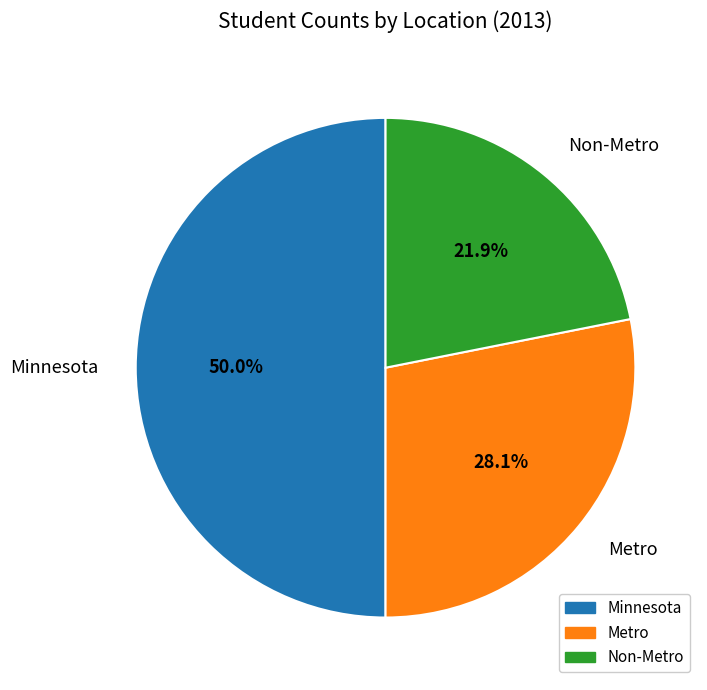

True or false: Minnesota accounts for 50% of the total.

True